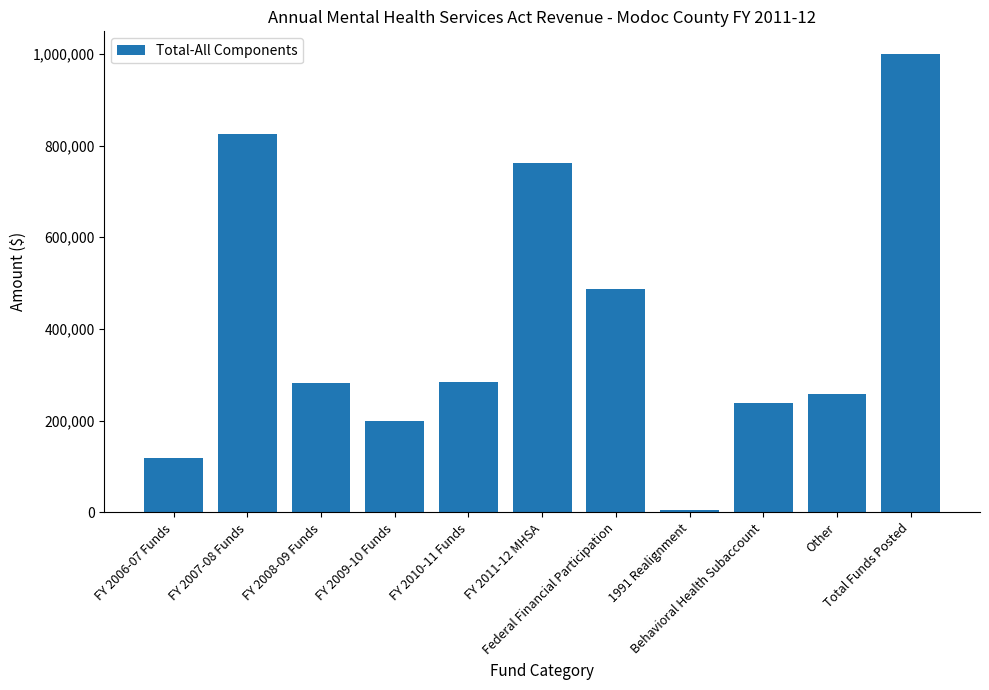

What is the greatest value displayed?

999019